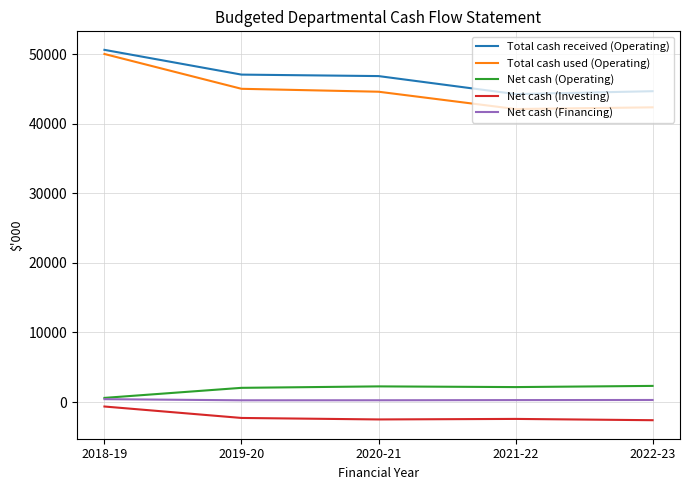

Is the value of Total cash received (Operating) at 2018-19 greater than the value of Net cash (Financing) at 2020-21?

Yes